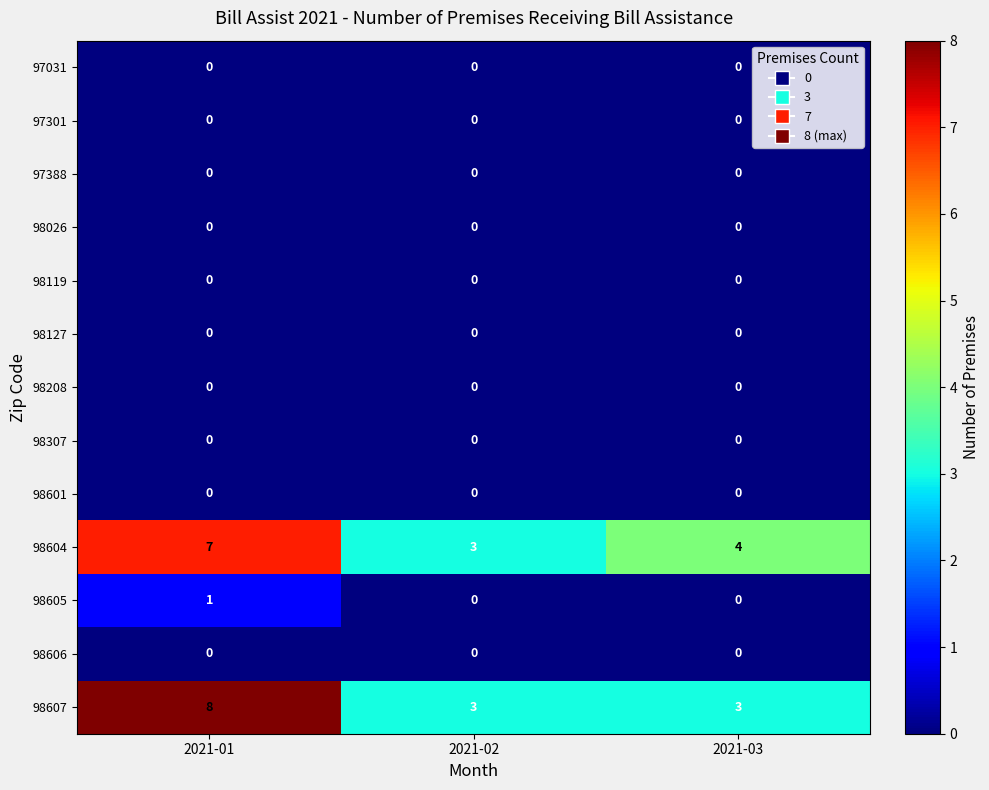

Between 2021-01 and 2021-02, which series saw the biggest shift?

98607